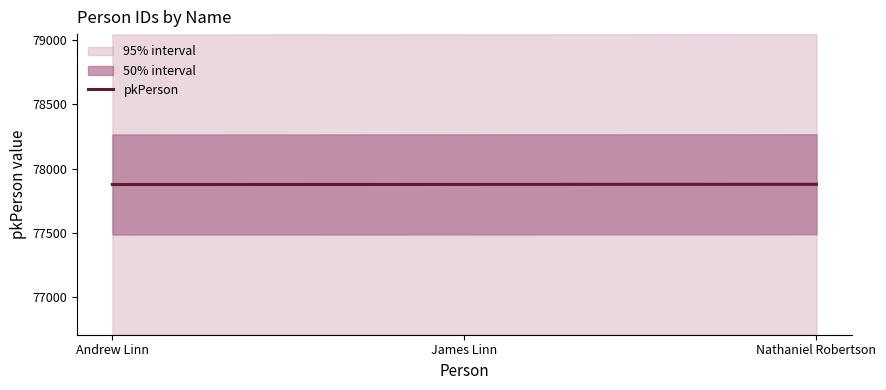

What is the approximate value at James Linn?

77878